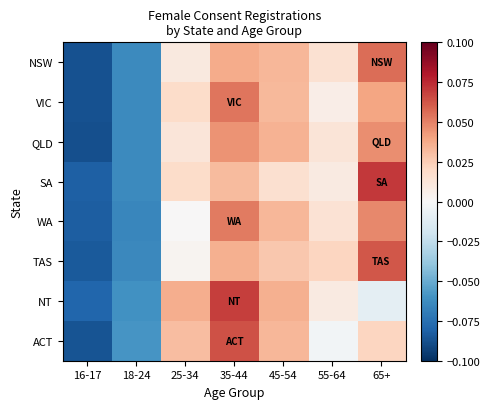

Reading right to left, transcribe all the data shown in this chart.

NSW: 65+=0.1	55-64=0.0	45-54=0.0	35-44=0.0	25-34=0.0	18-24=-0.1	16-17=-0.1
VIC: 65+=0.0	55-64=0.0	45-54=0.0	35-44=0.1	25-34=0.0	18-24=-0.1	16-17=-0.1
QLD: 65+=0.0	55-64=0.0	45-54=0.0	35-44=0.0	25-34=0.0	18-24=-0.1	16-17=-0.1
SA: 65+=0.1	55-64=0.0	45-54=0.0	35-44=0.0	25-34=0.0	18-24=-0.1	16-17=-0.1
WA: 65+=0.0	55-64=0.0	45-54=0.0	35-44=0.1	25-34=0.0	18-24=-0.1	16-17=-0.1
TAS: 65+=0.1	55-64=0.0	45-54=0.0	35-44=0.0	25-34=0.0	18-24=-0.1	16-17=-0.1
NT: 65+=-0.0	55-64=0.0	45-54=0.0	35-44=0.1	25-34=0.0	18-24=-0.1	16-17=-0.1
ACT: 65+=0.0	55-64=-0.0	45-54=0.0	35-44=0.1	25-34=0.0	18-24=-0.1	16-17=-0.1